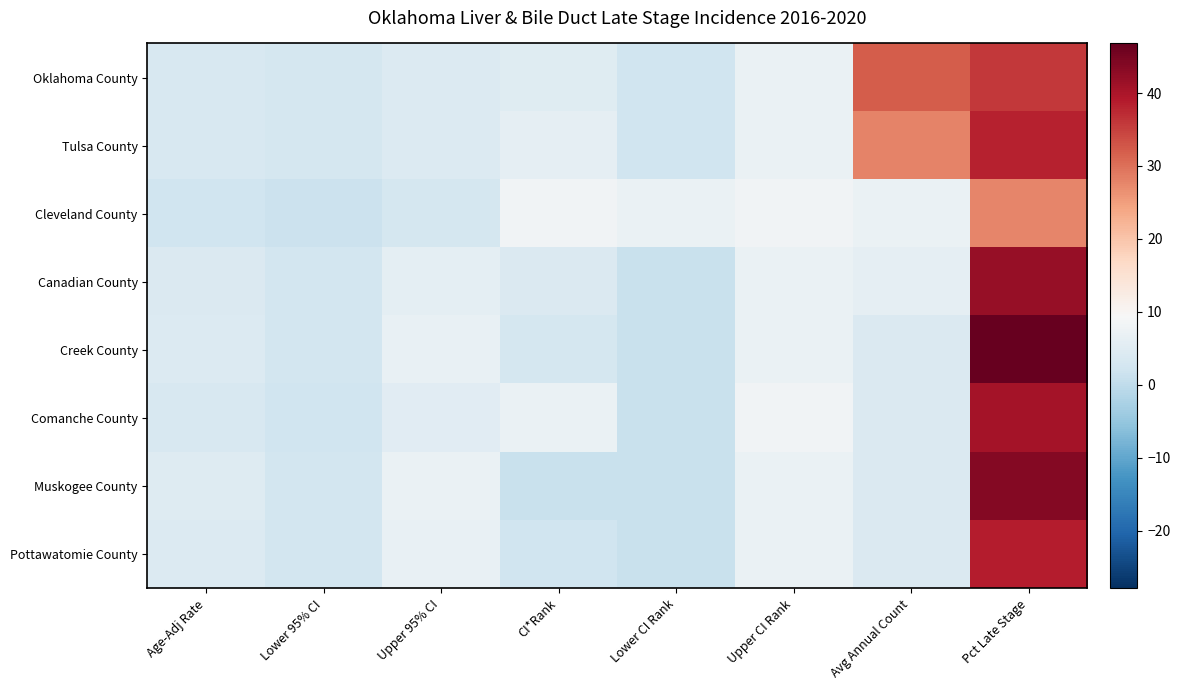

Reading left to right, what are all the values shown in this chart?

Oklahoma County: Age-Adj Rate=3.6	Lower 95% CI=3.0	Upper 95% CI=4.2	CI*Rank=5.0	Lower CI Rank=2.0	Upper CI Rank=7.0	Avg Annual Count=32.0	Pct Late Stage=35.9
Tulsa County: Age-Adj Rate=3.5	Lower 95% CI=2.9	Upper 95% CI=4.2	CI*Rank=6.0	Lower CI Rank=2.0	Upper CI Rank=7.0	Avg Annual Count=28.0	Pct Late Stage=38.1
Cleveland County: Age-Adj Rate=2.0	Lower 95% CI=1.3	Upper 95% CI=2.8	CI*Rank=8.0	Lower CI Rank=7.0	Upper CI Rank=8.0	Avg Annual Count=7.0	Pct Late Stage=27.7
Canadian County: Age-Adj Rate=4.0	Lower 95% CI=2.7	Upper 95% CI=5.7	CI*Rank=4.0	Lower CI Rank=1.0	Upper CI Rank=7.0	Avg Annual Count=6.0	Pct Late Stage=42.1
Creek County: Age-Adj Rate=4.2	Lower 95% CI=2.6	Upper 95% CI=6.6	CI*Rank=3.0	Lower CI Rank=1.0	Upper CI Rank=7.0	Avg Annual Count=4.0	Pct Late Stage=46.8
Comanche County: Age-Adj Rate=3.4	Lower 95% CI=2.1	Upper 95% CI=5.3	CI*Rank=7.0	Lower CI Rank=1.0	Upper CI Rank=8.0	Avg Annual Count=4.0	Pct Late Stage=40.4
Muskogee County: Age-Adj Rate=4.5	Lower 95% CI=2.7	Upper 95% CI=7.0	CI*Rank=1.0	Lower CI Rank=1.0	Upper CI Rank=7.0	Avg Annual Count=4.0	Pct Late Stage=43.8
Pottawatomie County: Age-Adj Rate=4.2	Lower 95% CI=2.5	Upper 95% CI=6.8	CI*Rank=2.0	Lower CI Rank=1.0	Upper CI Rank=7.0	Avg Annual Count=4.0	Pct Late Stage=38.8